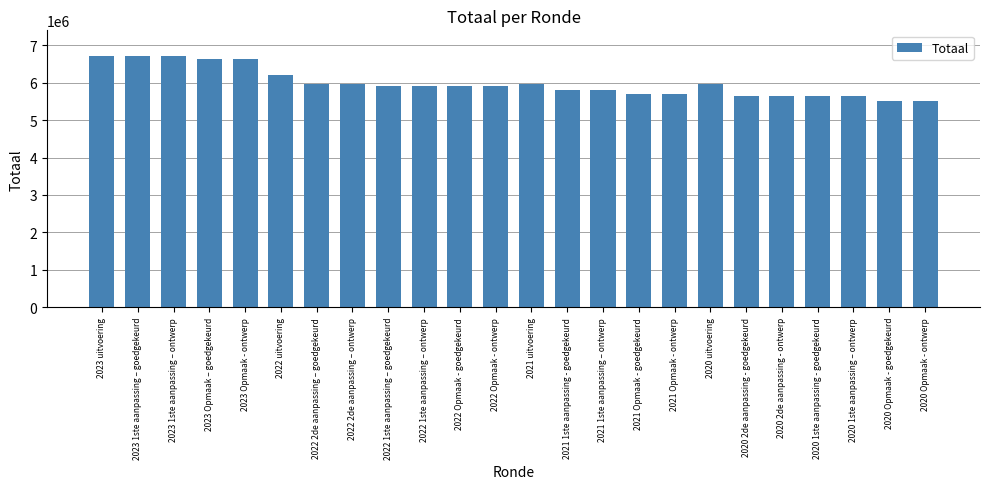

What is the value of the 9th bar from the left?

5910351